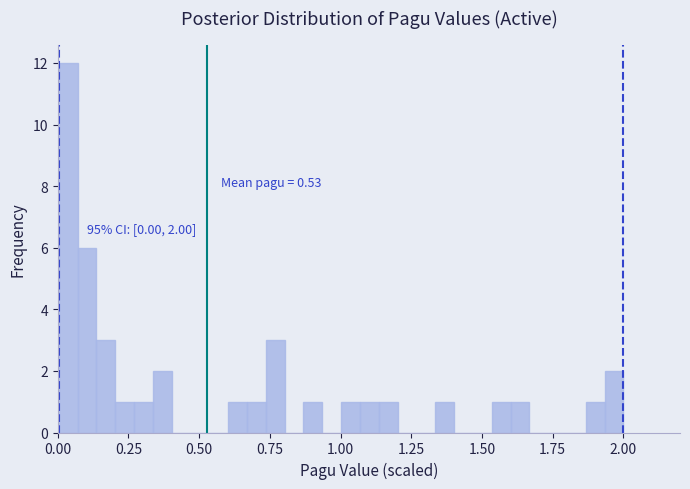

Around what value on the x-axis is the tallest bar? Give the approximate position of its centre, as read against the axis.

0.05